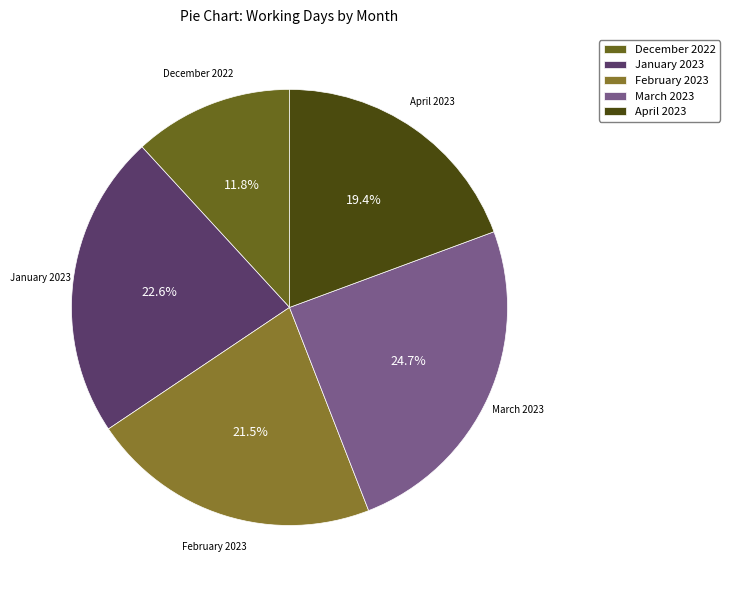

How many segments does this pie chart have?

5